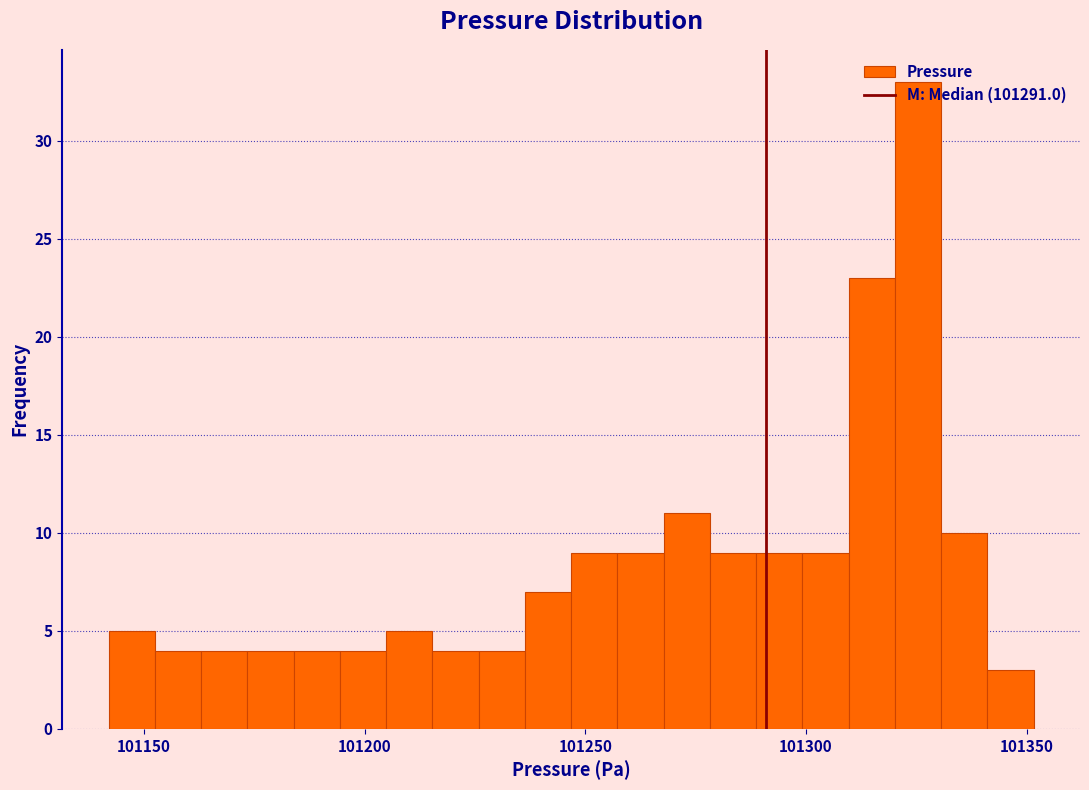

Around what value on the x-axis is the tallest bar? Give the approximate position of its centre, as read against the axis.

101325